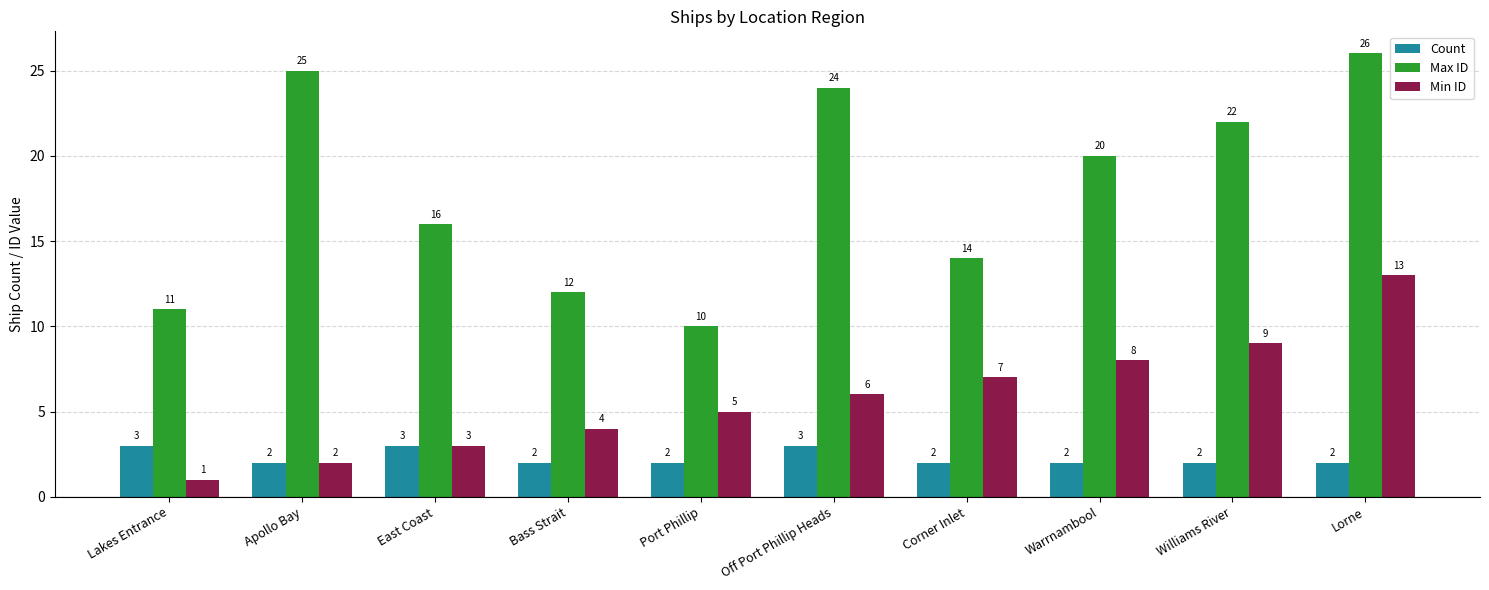

What is the label of the 9th bar from the left?

Williams River